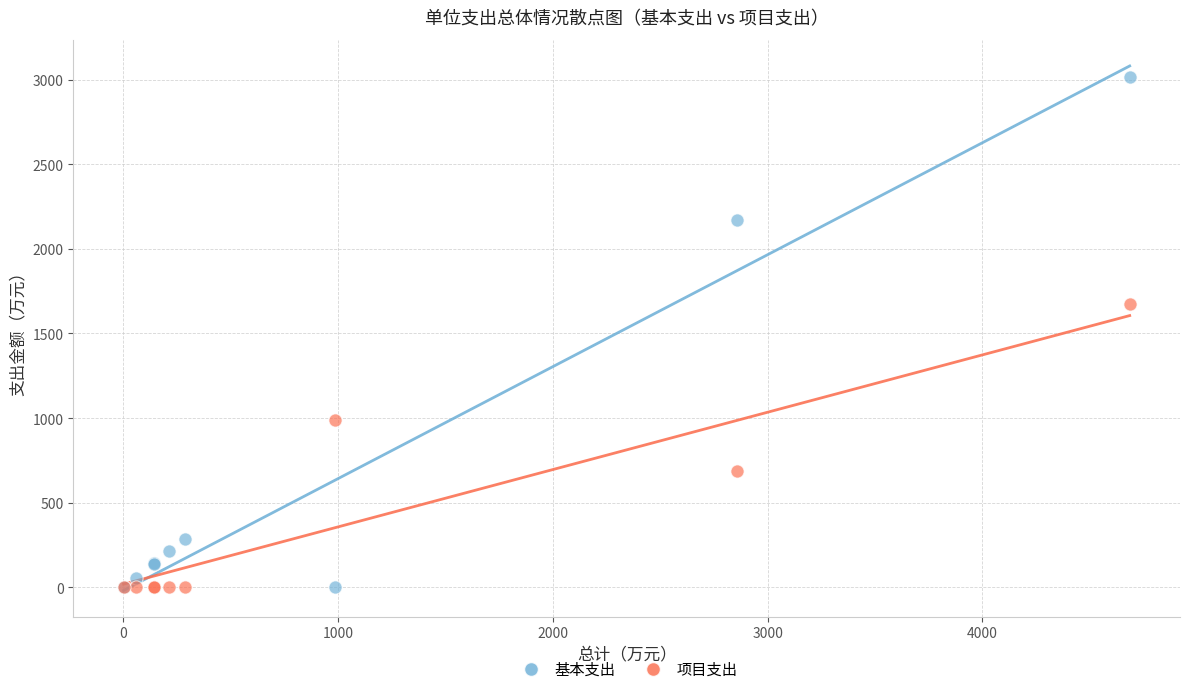

Which series has the widest spread of Y values?

基本支出